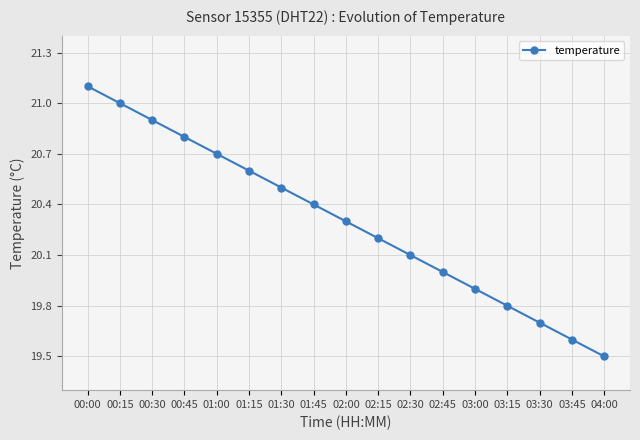

How many series are shown in this chart?

1